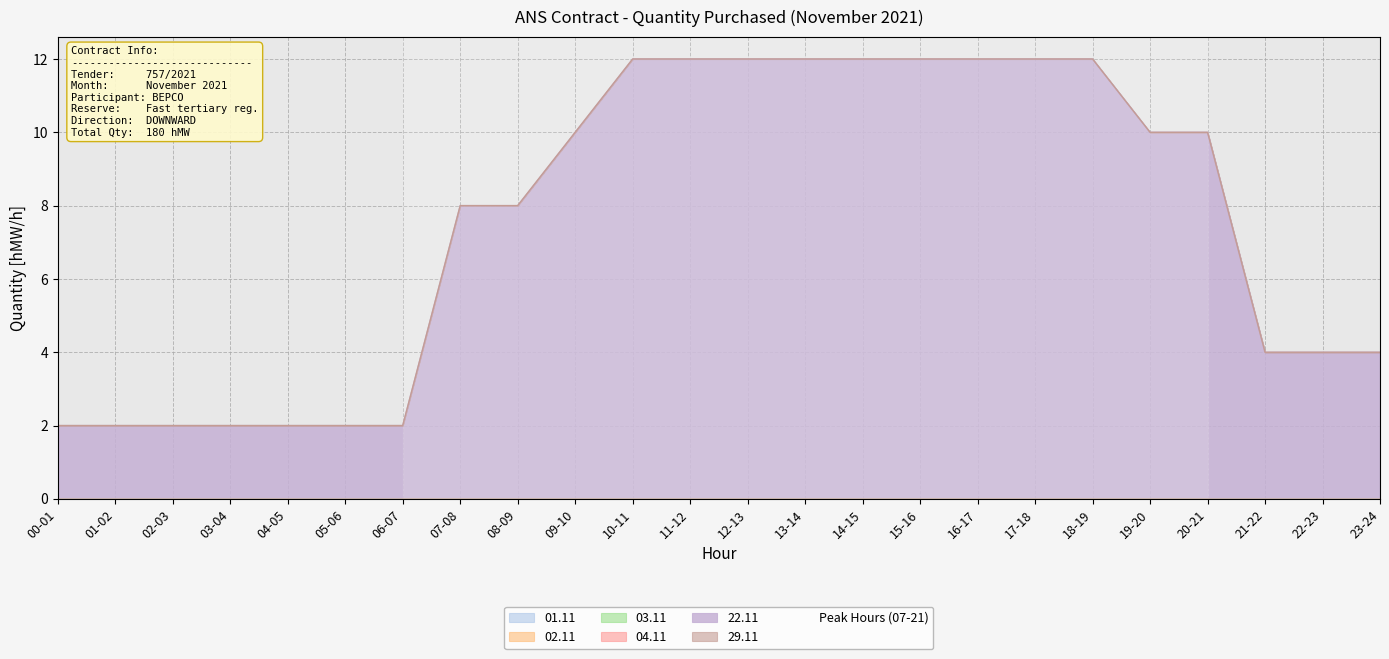

Count the number of categories in the chart.

24